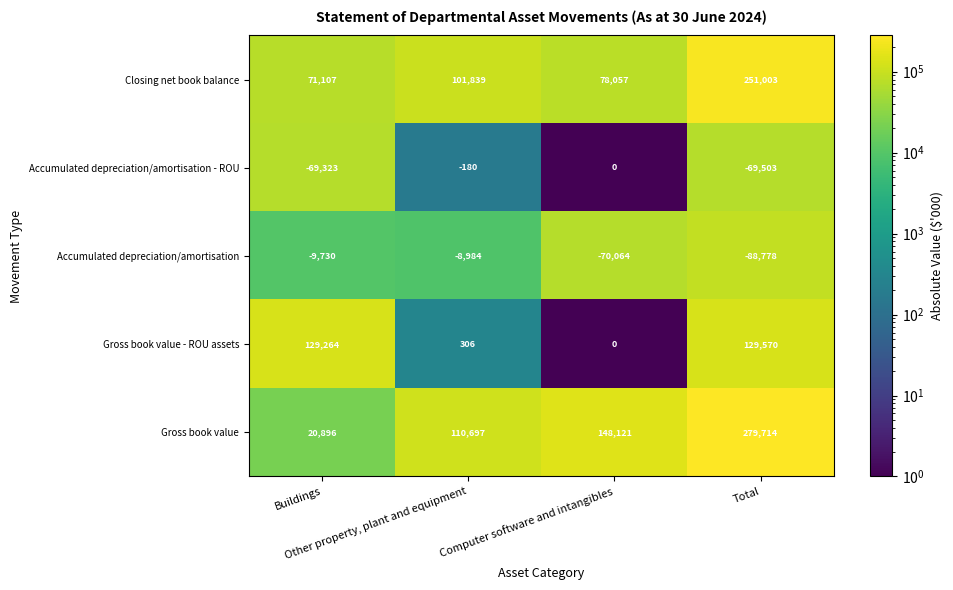

What is the difference between the maximum and minimum values in the Accumulated depreciation/amortisation series?

79794